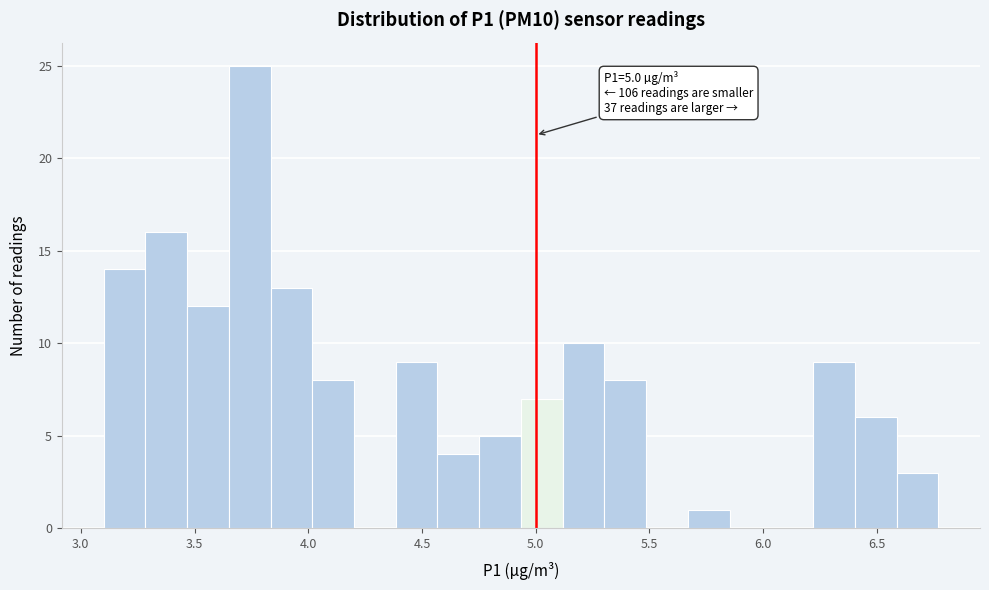

Read against the x-axis, roughly where is the centre of the tallest bar?

3.75